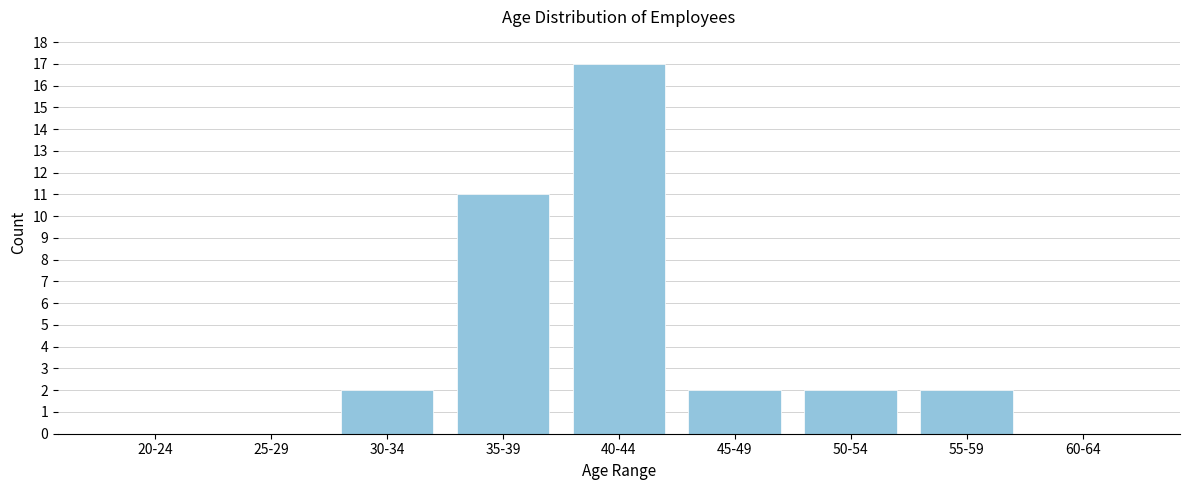

Reading right to left, transcribe all the data shown in this chart.

60-64=0	55-59=2	50-54=2	45-49=2	40-44=17	35-39=11	30-34=2	25-29=0	20-24=0